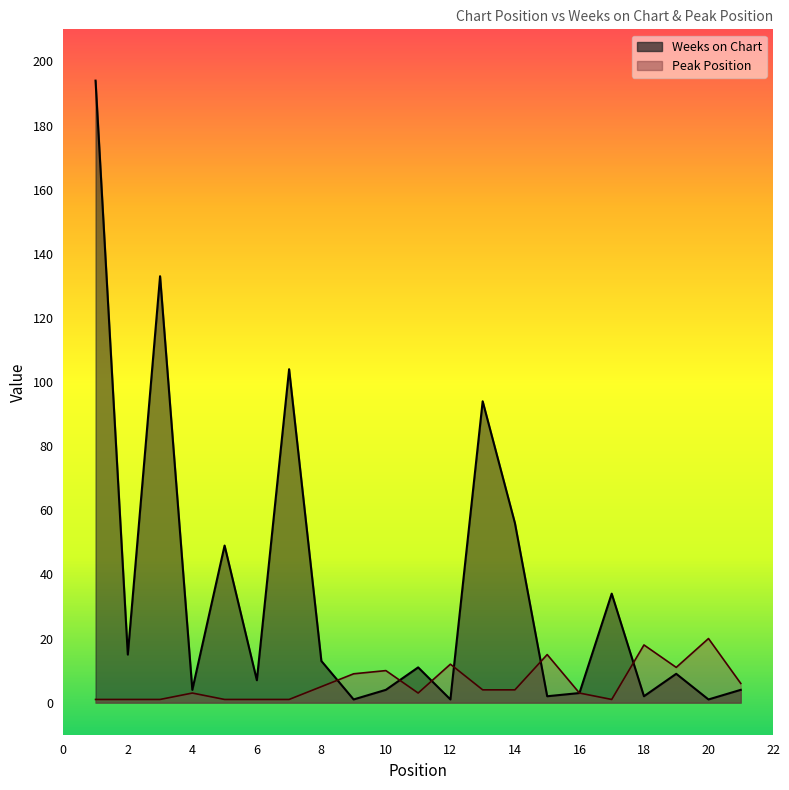

List the series in order of their peak value, highest first.

Weeks on Chart, Peak Position